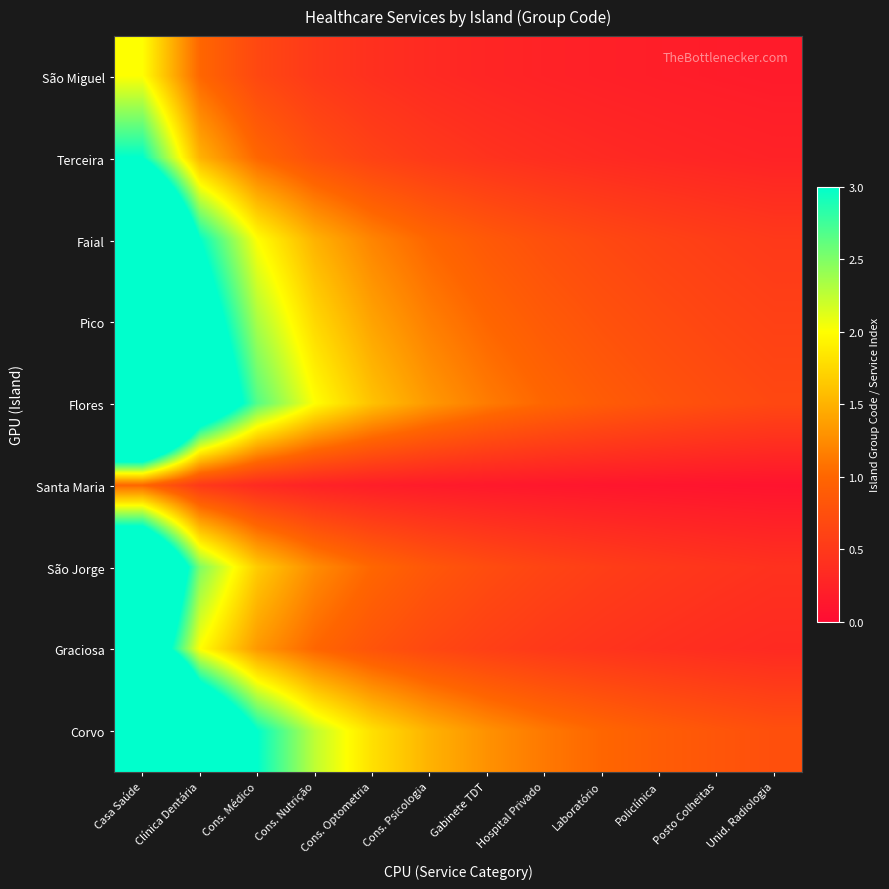

At which category does the chart reach its peak across all series?

Casa Saúde